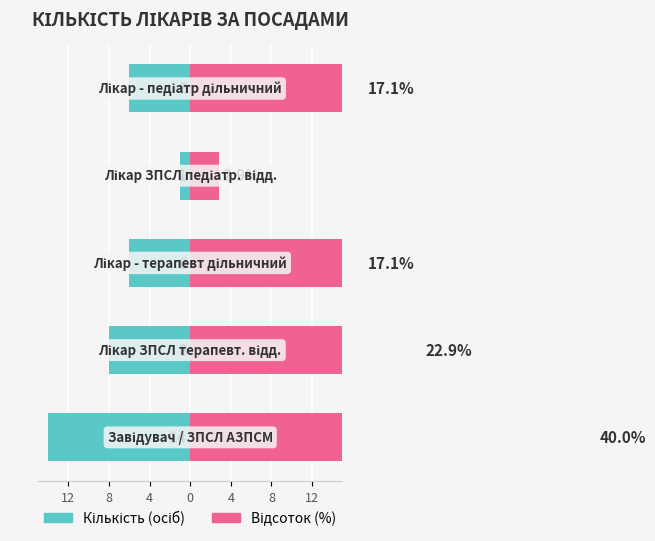

What is the average value of the Відсоток (%) series?

20.0